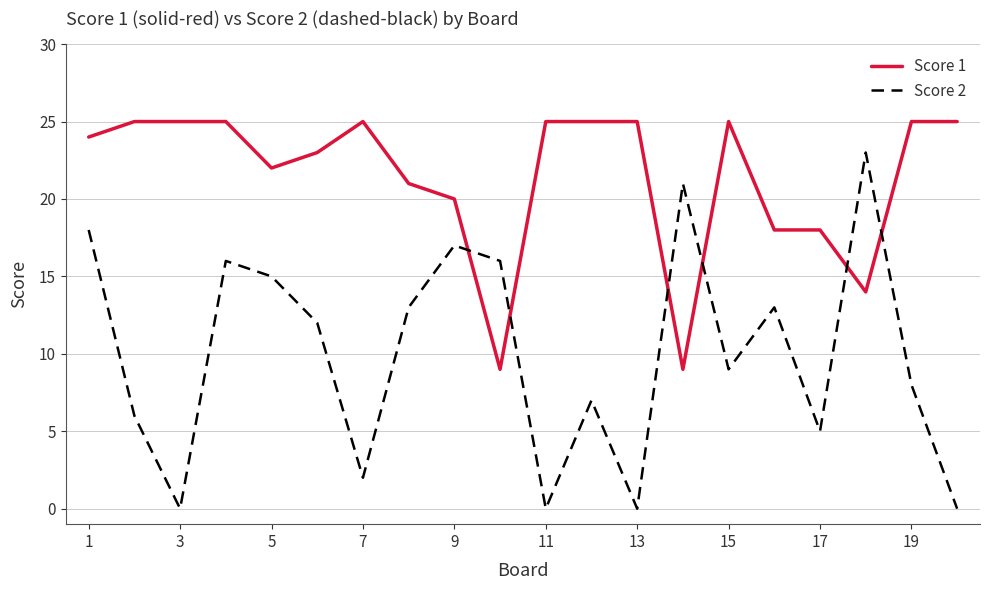

What is the difference between the maximum and minimum values in the Score 1 series?

16